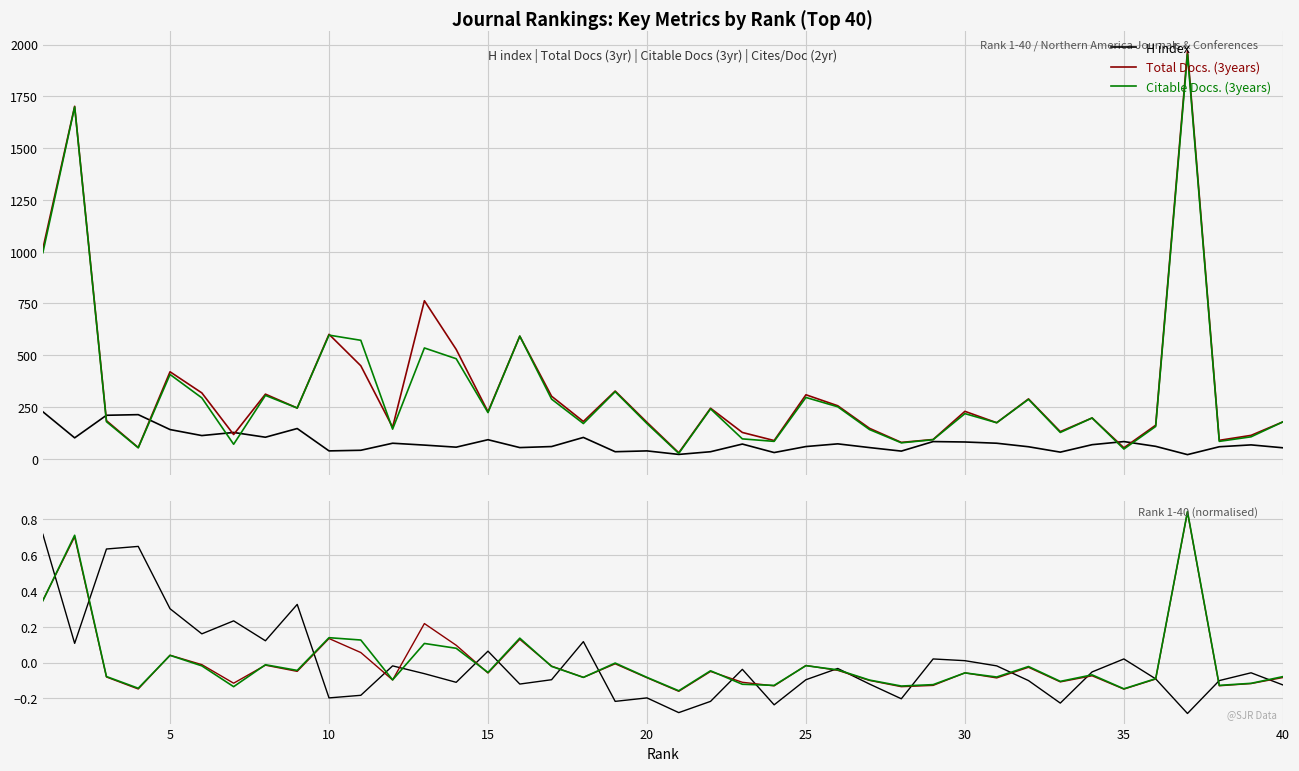

Rank the series by their maximum value, from highest to lowest.

Total Docs. (3years), Citable Docs. (3years), H index, Citable Docs. norm, Total Docs. norm, H index (norm)